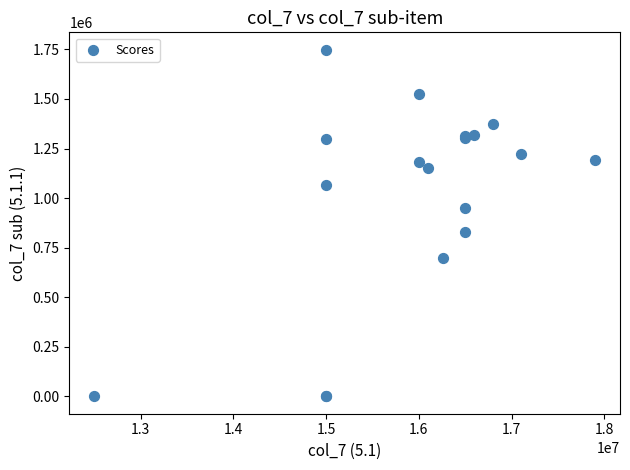

What Y value in the scatter plot is closest to 874300?

828900.0